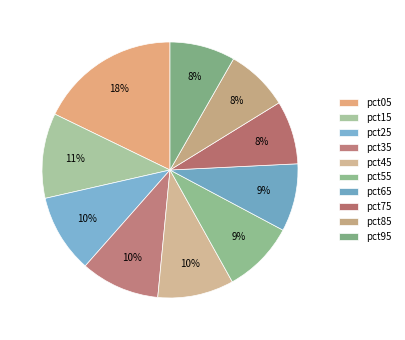

Combined, do pct95 and pct25 account for over 50%?

No